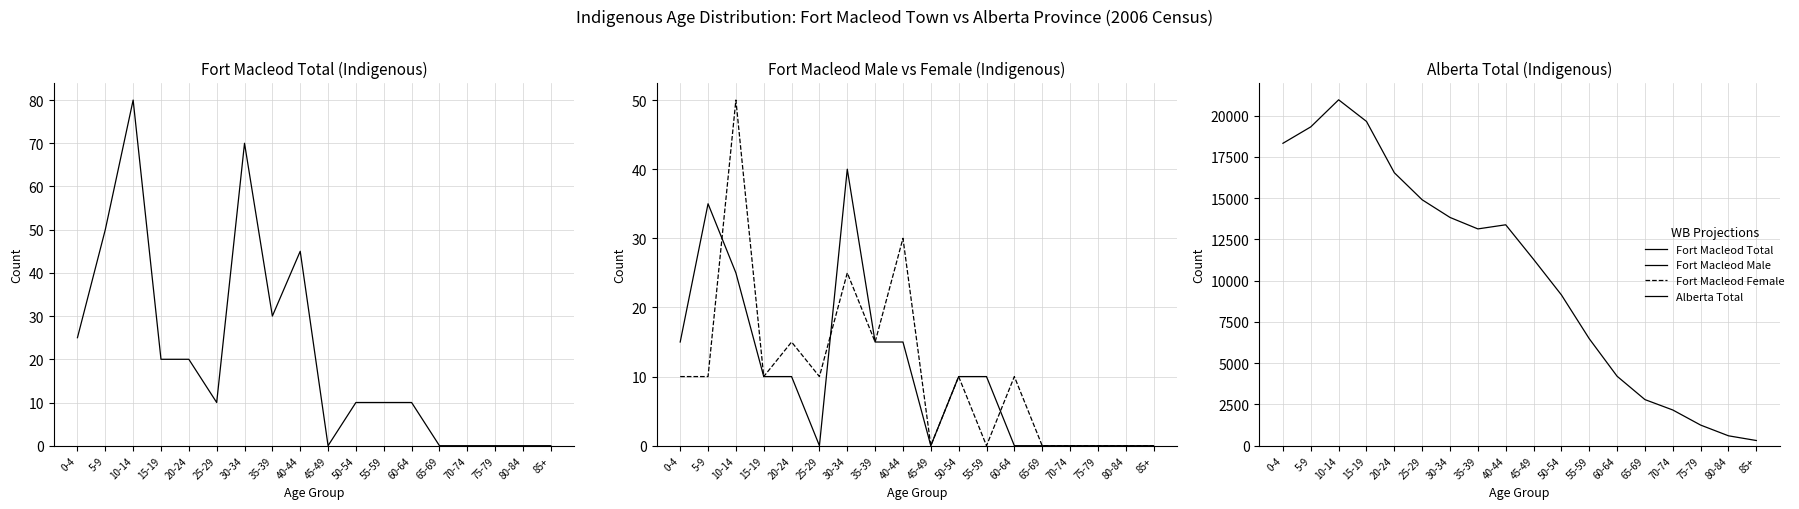

Is this an area chart (filled region under the line)?

No